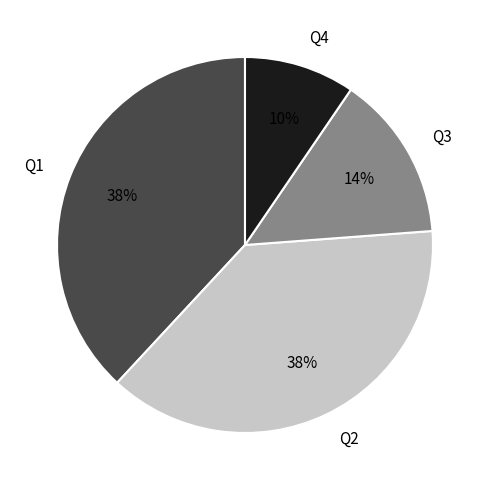

To the nearest percent, what is the combined percentage of Q1 and Q4?

48%